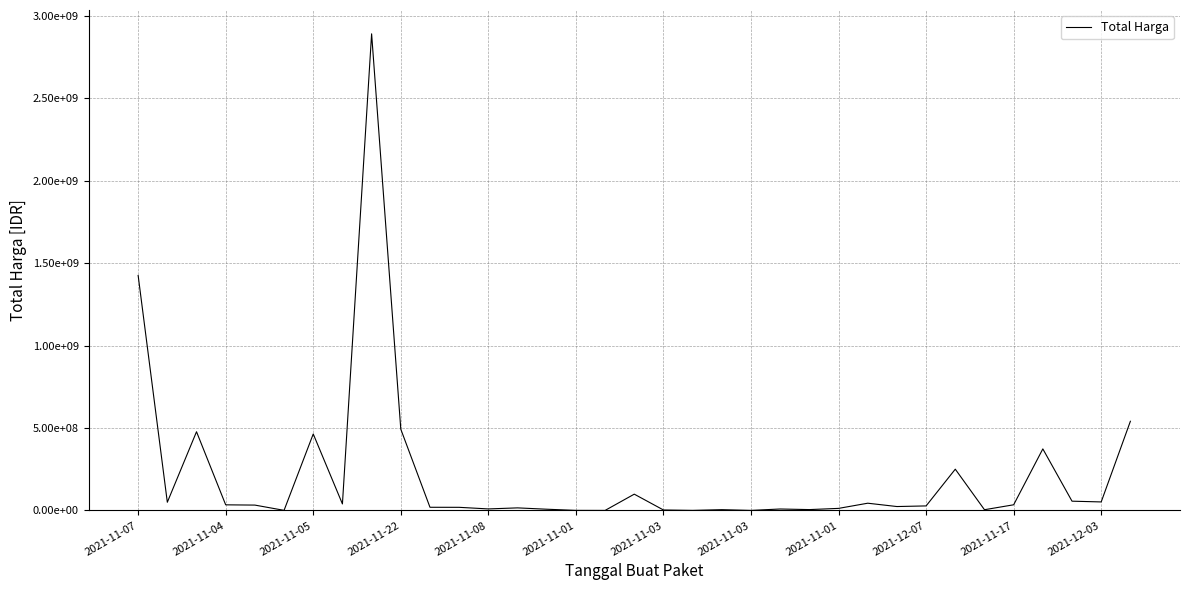

Does the chart display data point markers on the line(s)?

No